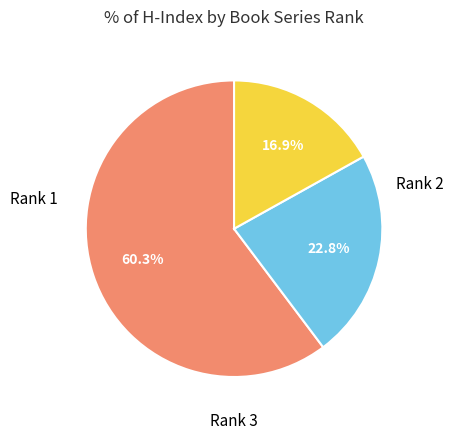

Does any single category account for the majority?

Yes